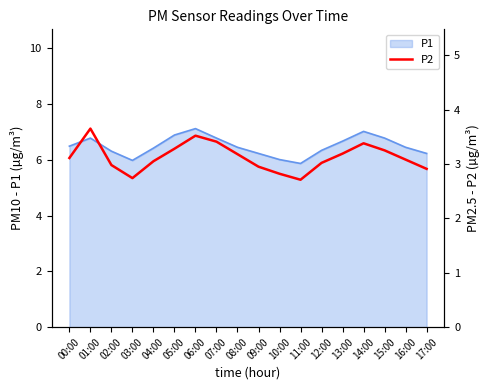

At which category does the chart reach its minimum across all series?

11:00